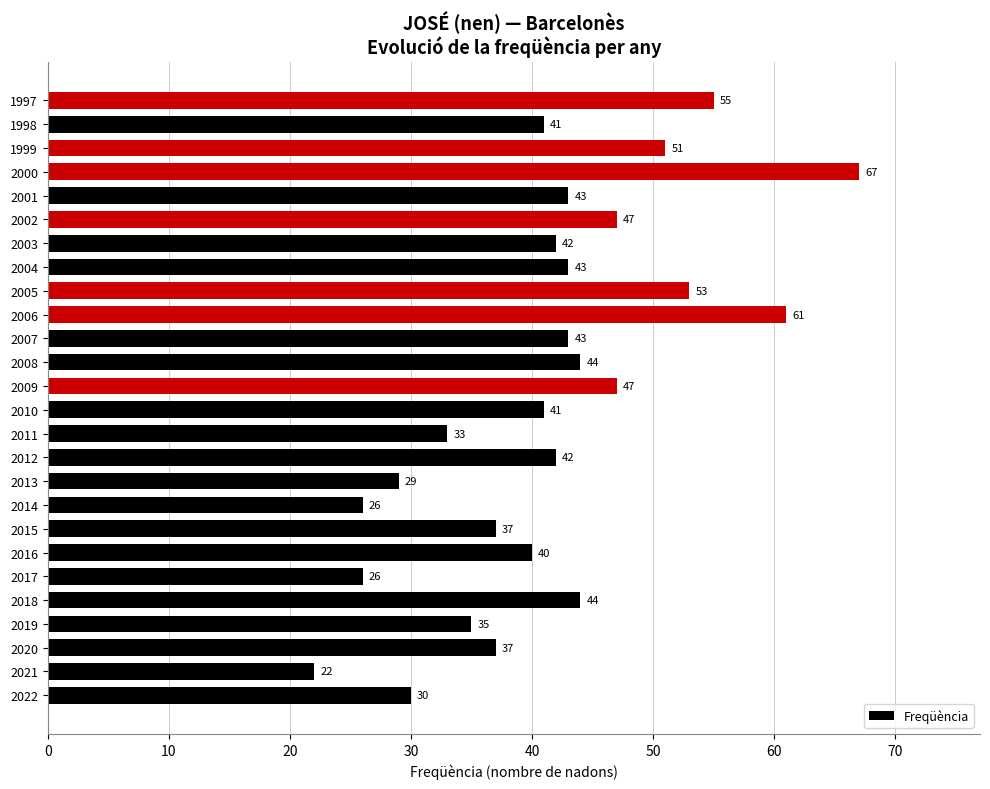

How many values are below 42?

12